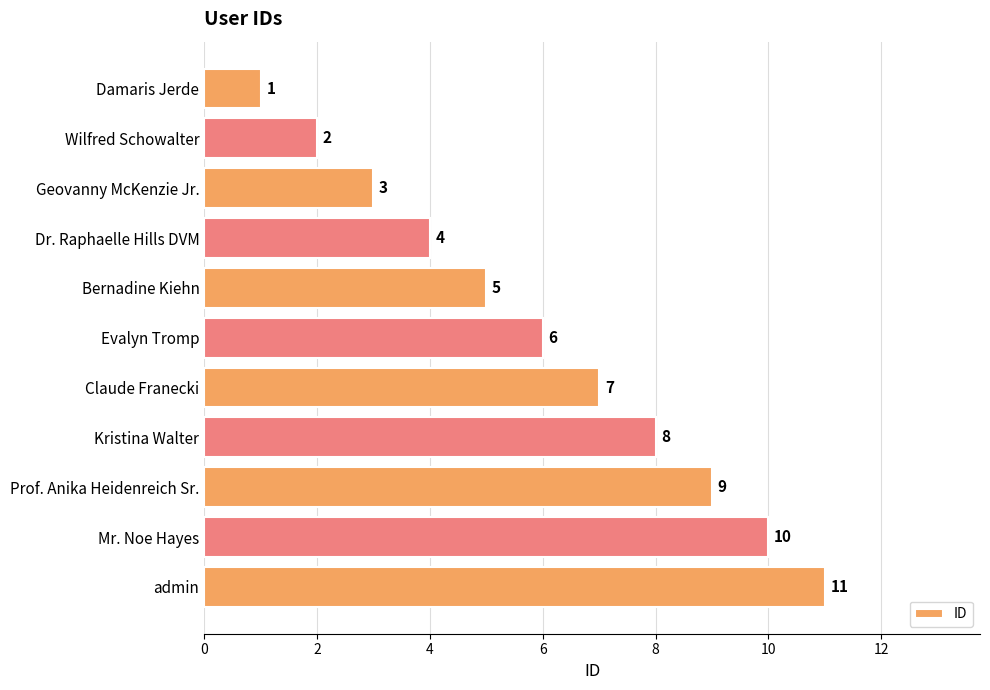

Count the values in the range 3 to 9.

7